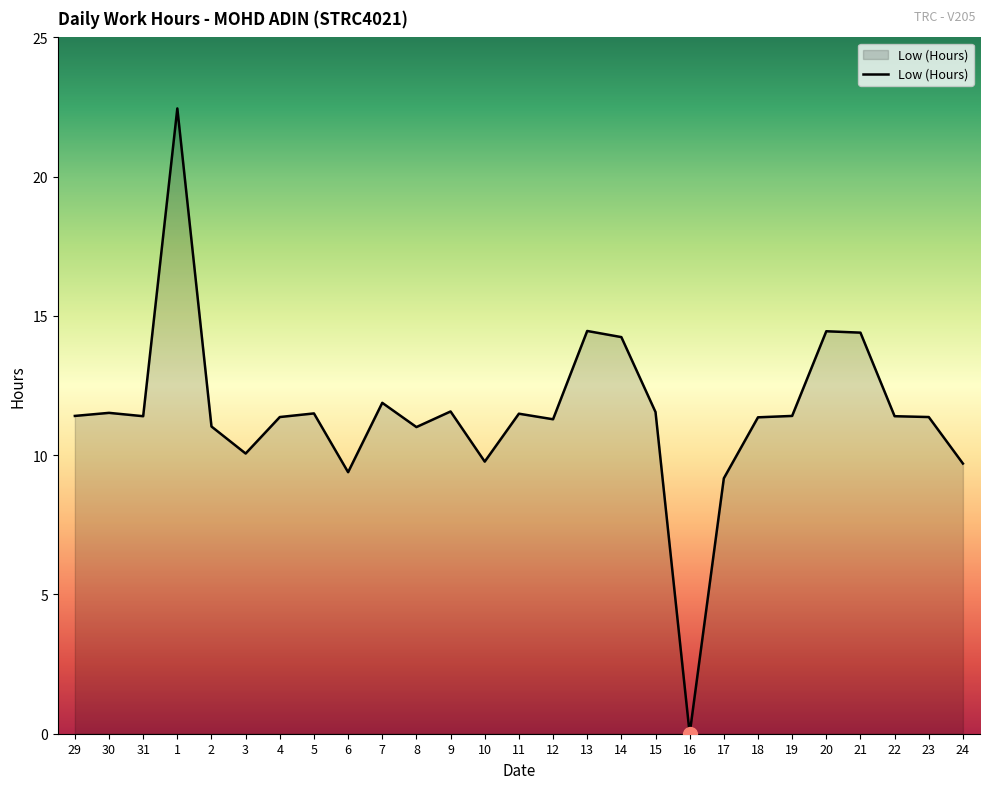

What is the change in value from 5 to 6?

-2.1